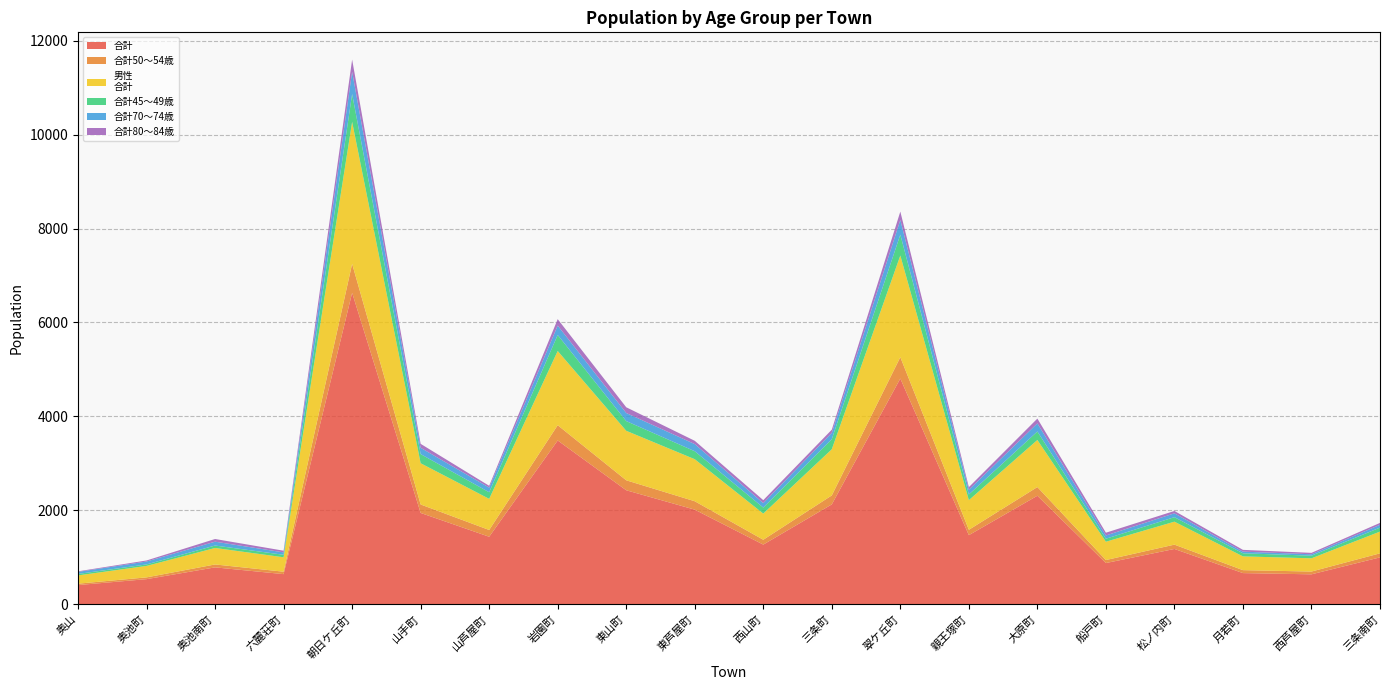

Reading left to right, transcribe all the data shown in this chart.

合計: 奥山=409	奥池町=535	奥池南町=786	六麓荘町=642	朝日ケ丘町=6632	山手町=1945	山芦屋町=1438	岩園町=3488	東山町=2428	東芦屋町=2015	西山町=1271	三条町=2127	翠ケ丘町=4807	親王塚町=1472	大原町=2311	船戸町=878	松ノ内町=1178	月若町=664	西芦屋町=638	三条南町=999
合計50～54歳: 奥山=30	奥池町=38	奥池南町=62	六麓荘町=52	朝日ケ丘町=617	山手町=180	山芦屋町=144	岩園町=325	東山町=212	東芦屋町=179	西山町=103	三条町=191	翠ケ丘町=454	親王塚町=114	大原町=185	船戸町=64	松ノ内町=92	月若町=63	西芦屋町=59	三条南町=86
男性
合計: 奥山=176	奥池町=244	奥池南町=351	六麓荘町=307	朝日ケ丘町=3023	山手町=878	山芦屋町=663	岩園町=1580	東山町=1054	東芦屋町=895	西山町=557	三条町=983	翠ケ丘町=2165	親王塚町=631	大原町=1002	船戸町=390	松ノ内町=489	月若町=293	西芦屋町=282	三条南町=463
合計45～49歳: 奥山=31	奥池町=32	奥池南町=52	六麓荘町=53	朝日ケ丘町=592	山手町=195	山芦屋町=140	岩園町=341	東山町=207	東芦屋町=170	西山町=128	三条町=215	翠ケ丘町=445	親王塚町=121	大原町=181	船戸町=64	松ノ内町=96	月若町=66	西芦屋町=56	三条南町=85
合計70～74歳: 奥山=44	奥池町=62	奥池南町=82	六麓荘町=51	朝日ケ丘町=474	山手町=134	山芦屋町=99	岩園町=200	東山町=172	東芦屋町=152	西山町=95	三条町=134	翠ケ丘町=311	親王塚町=100	大原町=173	船戸町=69	松ノ内町=82	月若町=35	西芦屋町=30	三条南町=60
合計80～84歳: 奥山=12	奥池町=22	奥池南町=57	六麓荘町=36	朝日ケ丘町=260	山手町=84	山芦屋町=39	岩園町=137	東山町=122	東芦屋町=70	西山町=63	三条町=68	翠ケ丘町=179	親王塚町=56	大原町=102	船戸町=59	松ノ内町=50	月若町=38	西芦屋町=30	三条南町=40